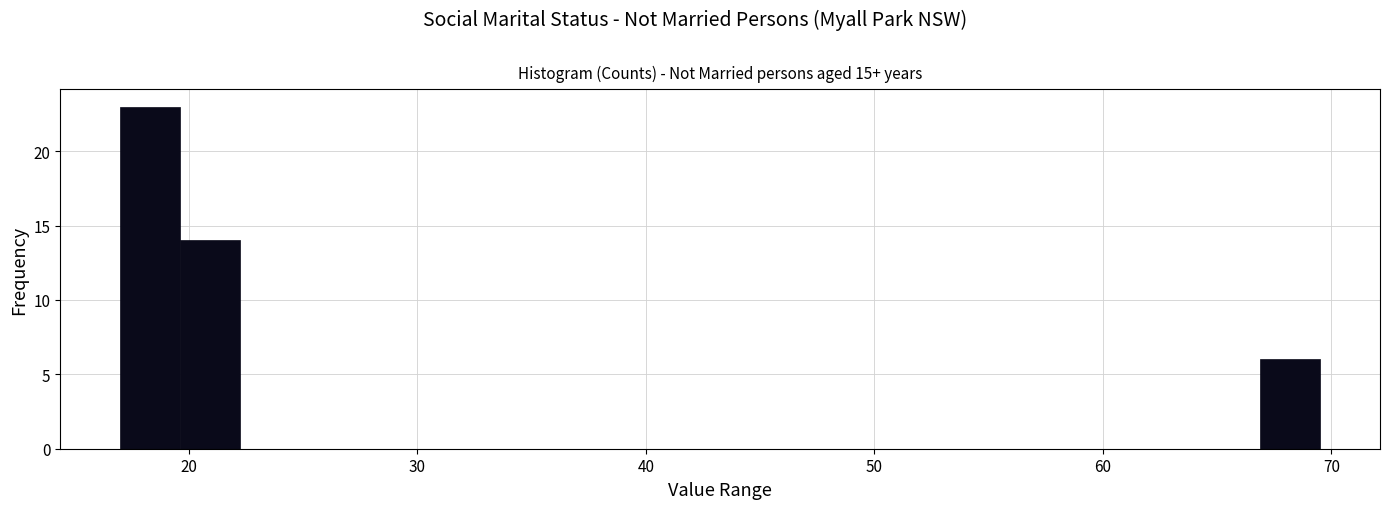

Around what value on the x-axis is the tallest bar? Give the approximate position of its centre, as read against the axis.

18